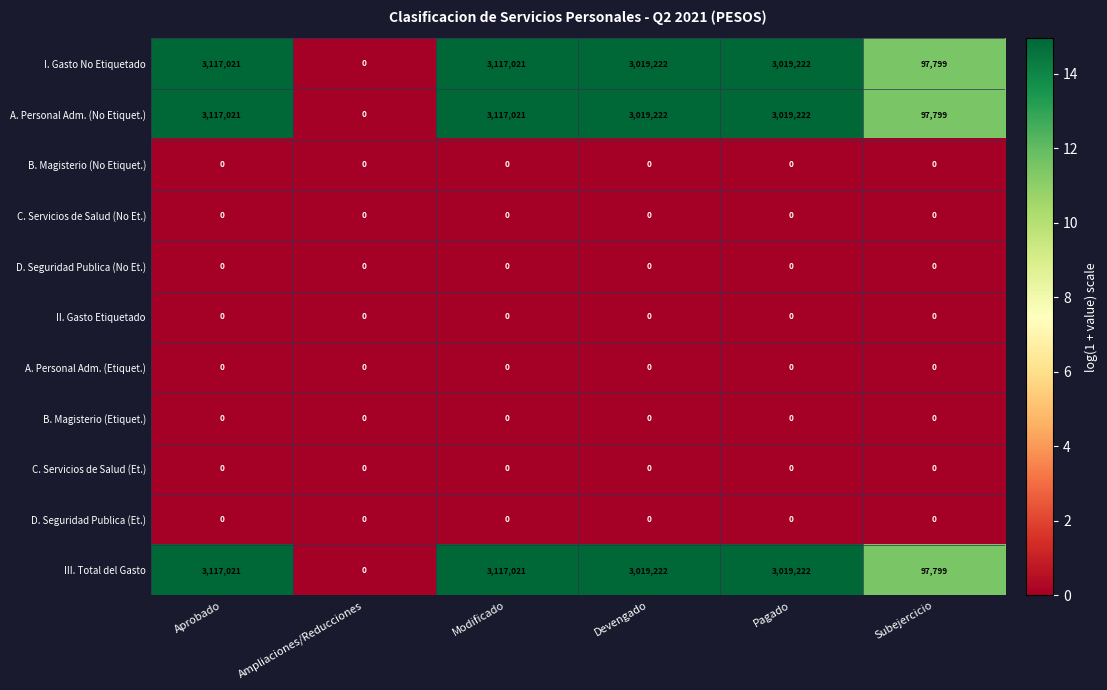

What is the difference between the maximum and minimum values in the A. Personal Adm. (No Etiquet.) series?

3117021